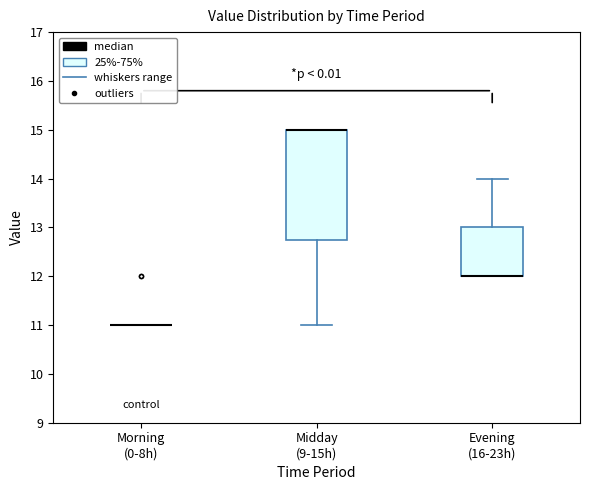

Reading left to right, read every box against the y-axis: the position of its median line, the range the box covers, and the ends of its whiskers. The values are not printed on the chart, so give them approximately, as read against the axis.

Morning (0-8h): box collapsed to a line at 11.0, whiskers 11.0 to 11.0
Midday (9-15h): median 15.0 (drawn on the box's upper edge), box 12.8 to 15.0, whiskers 11.0 to 15.0
Evening (16-23h): median 12.0 (drawn on the box's lower edge), box 12.0 to 13.0, whiskers 12.0 to 14.0